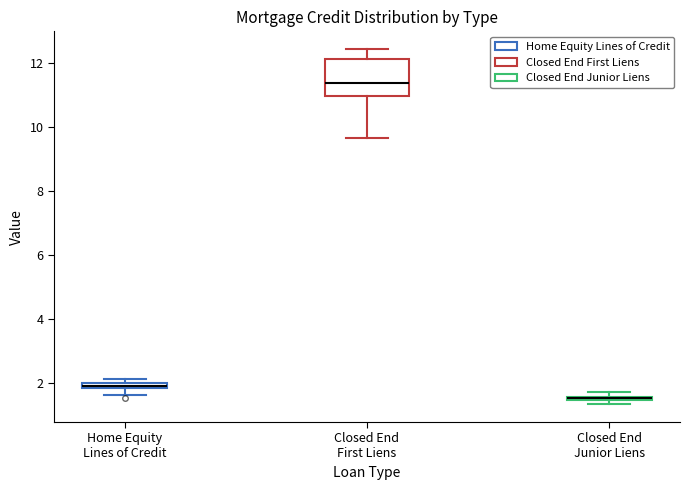

Comparing the boxes themselves (not the whiskers), which one is the tallest?

Closed End First Liens